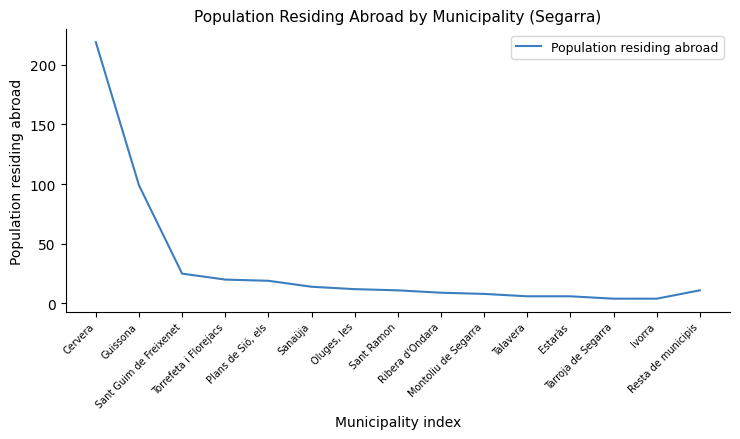

What is the difference between the maximum and minimum values?

215